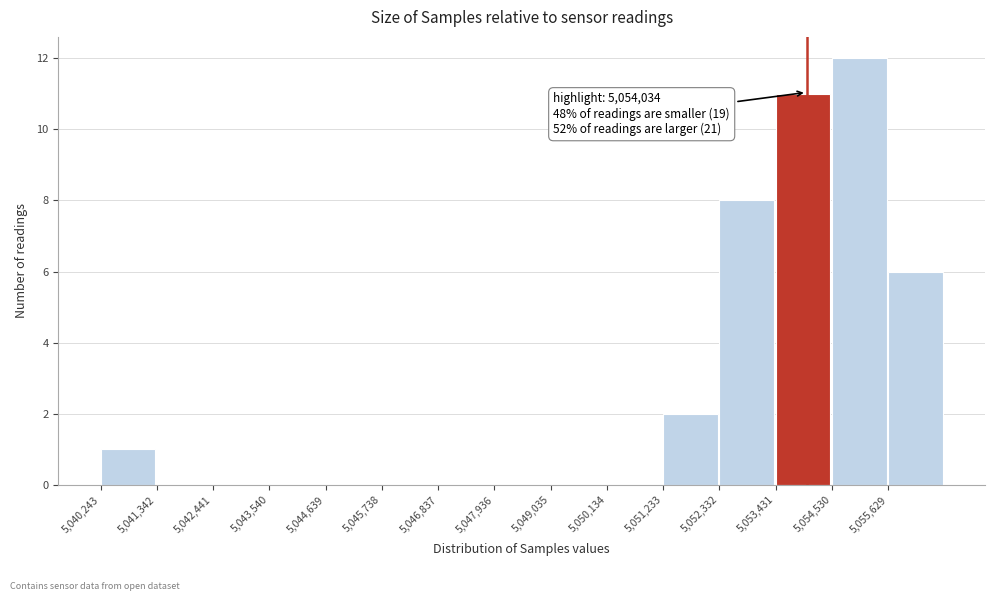

Over which range of the x-axis is the bar tallest?

5054600 to 5055600